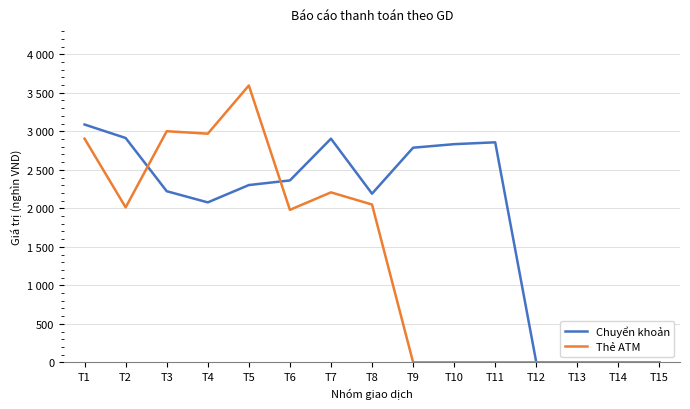

At T6, list the series in order from smallest to largest.

Thẻ ATM, Chuyển khoản